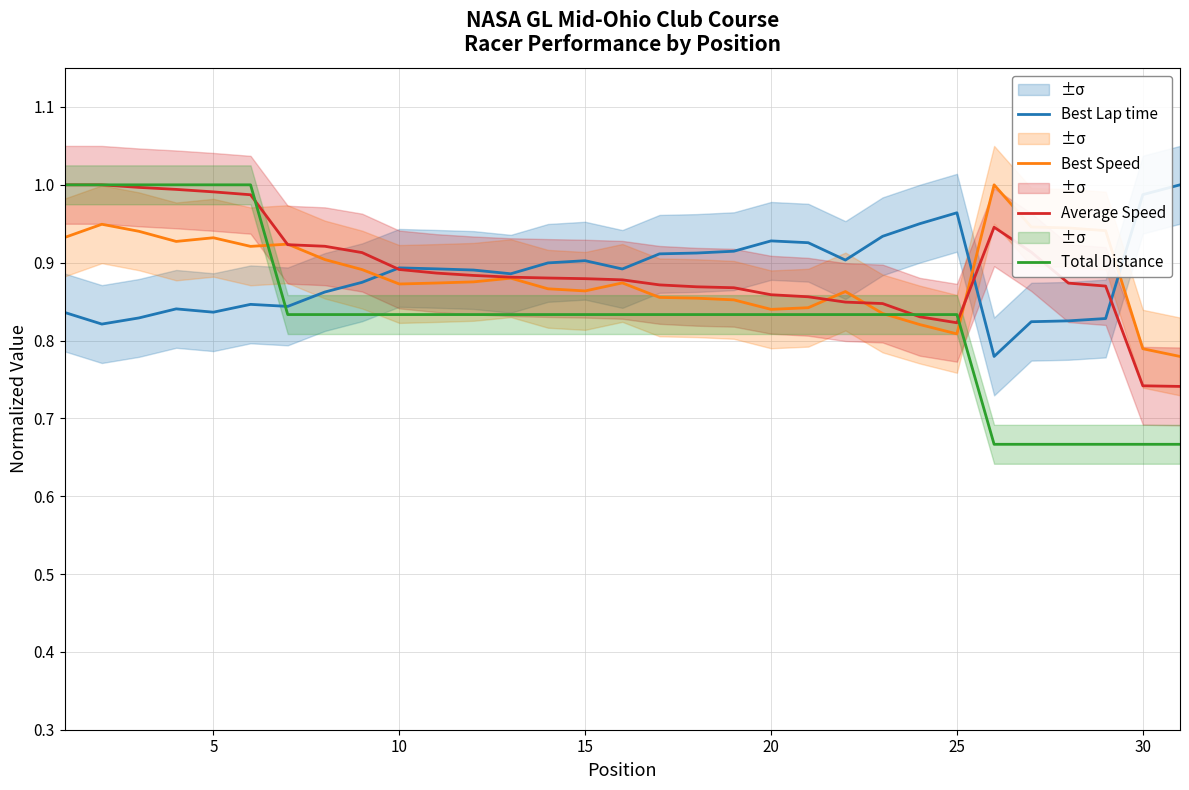

What is the minimum value for Best Lap time?

0.8